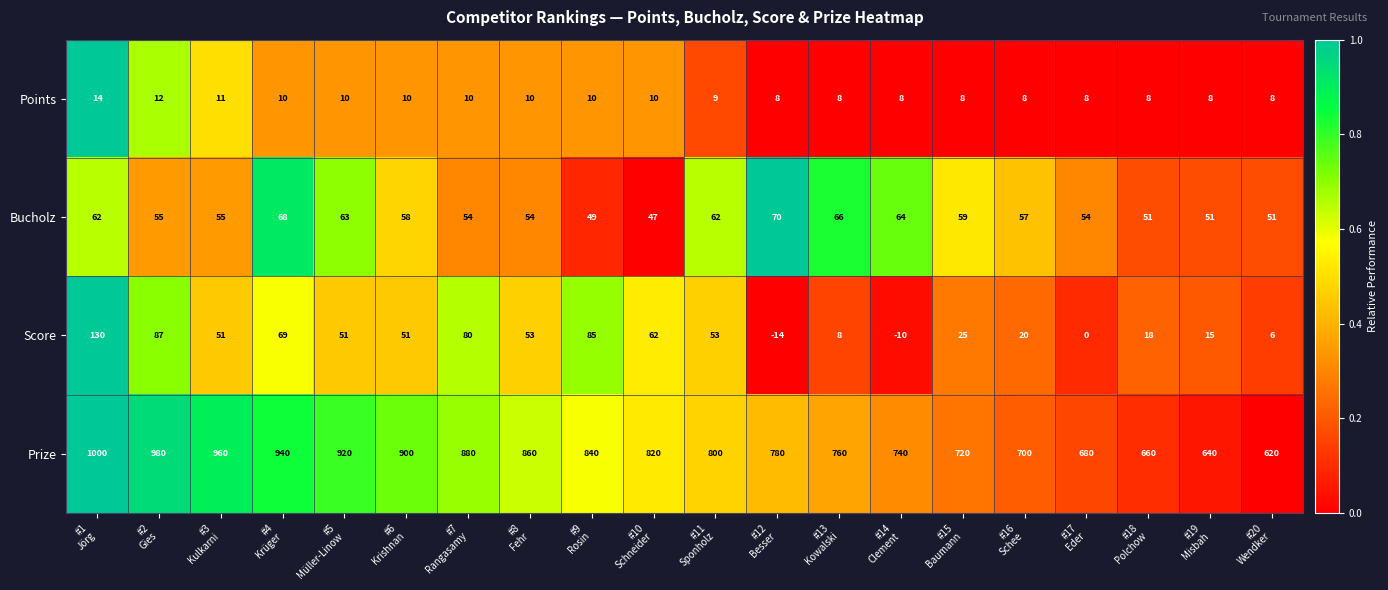

What is the minimum value for Points?

8